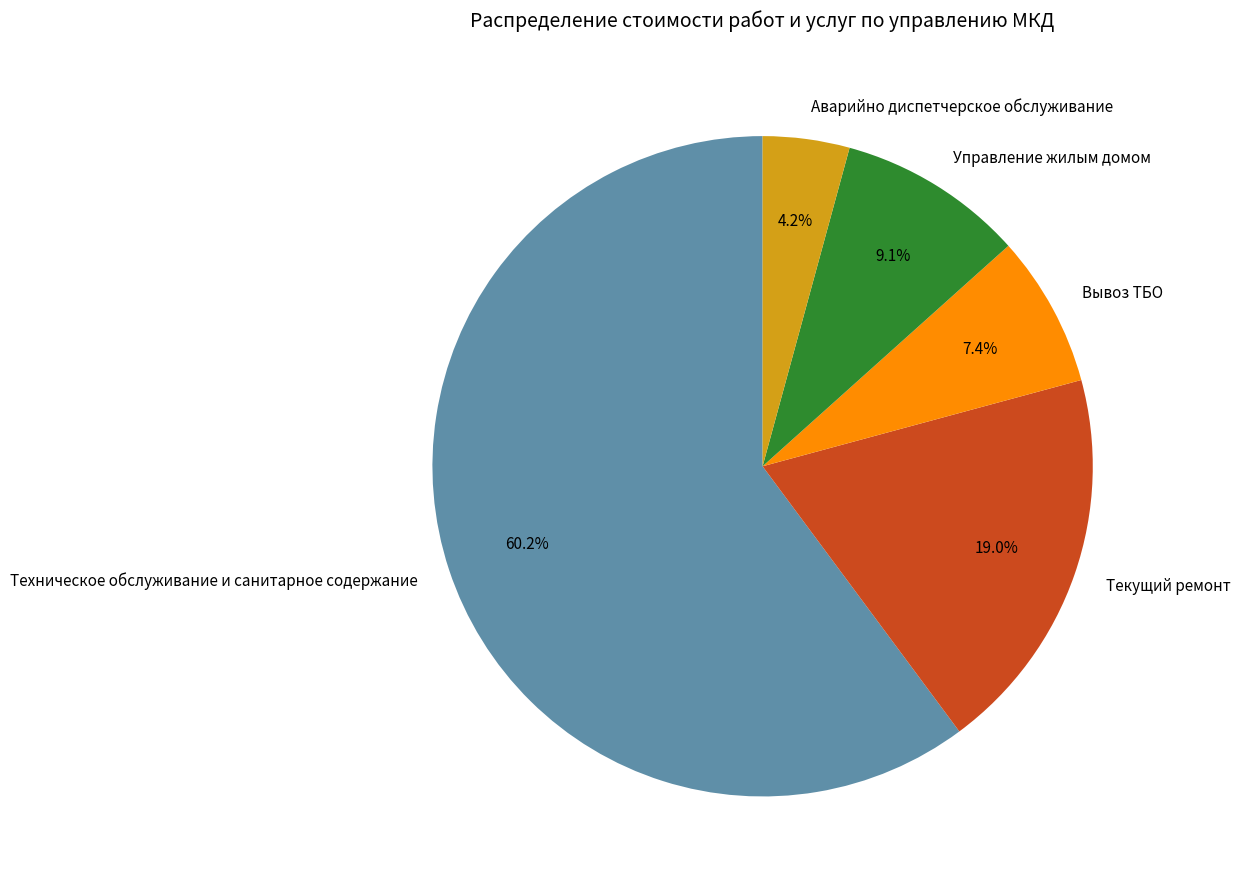

To the nearest percent, what portion does Управление жилым домом represent?

9%